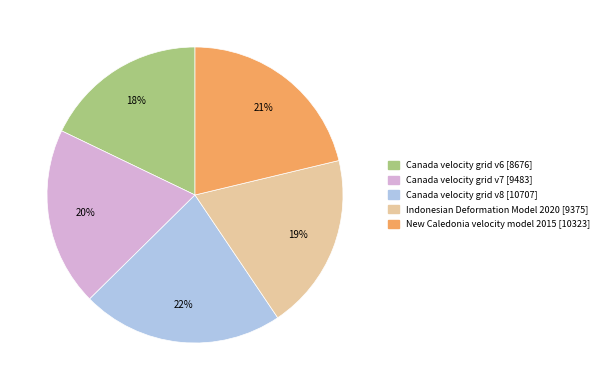

Between Canada velocity grid v8 and Indonesian Deformation Model 2020, which is larger?

Canada velocity grid v8